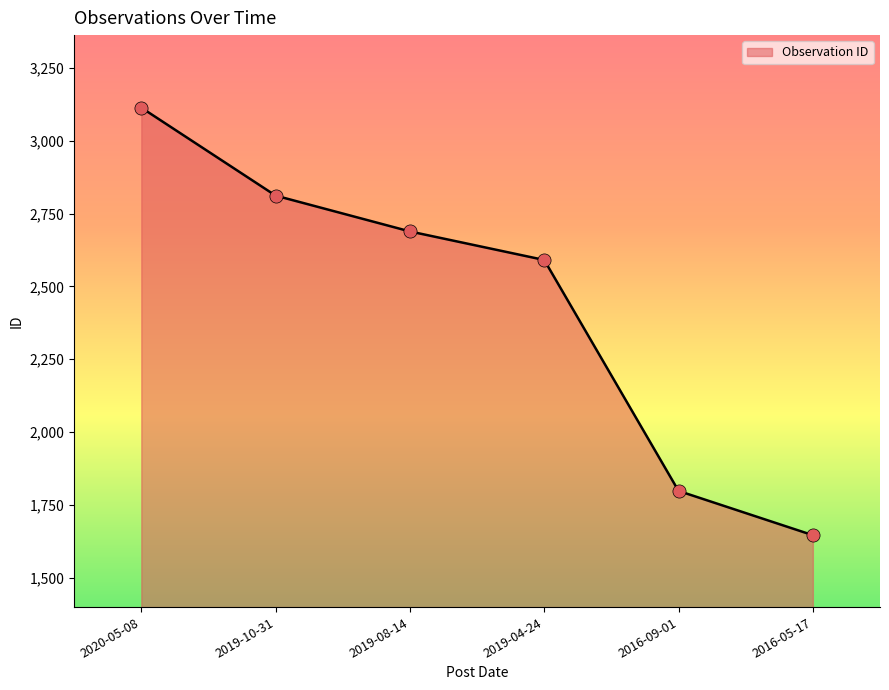

What is the change in value from 2016-09-01 to 2016-05-17?

-152